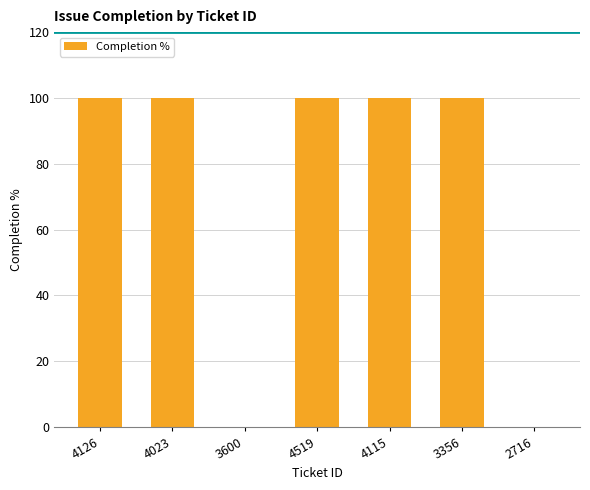

What is the sum of the values at 3356 and 4126?

200